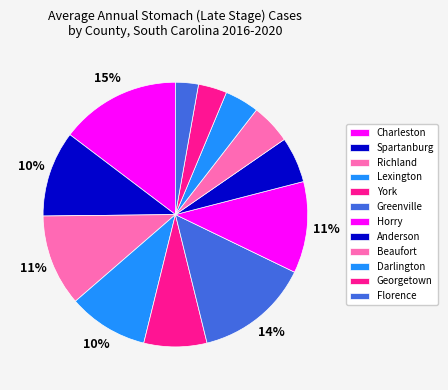

What percentage is the York slice, to the nearest percent?

8%